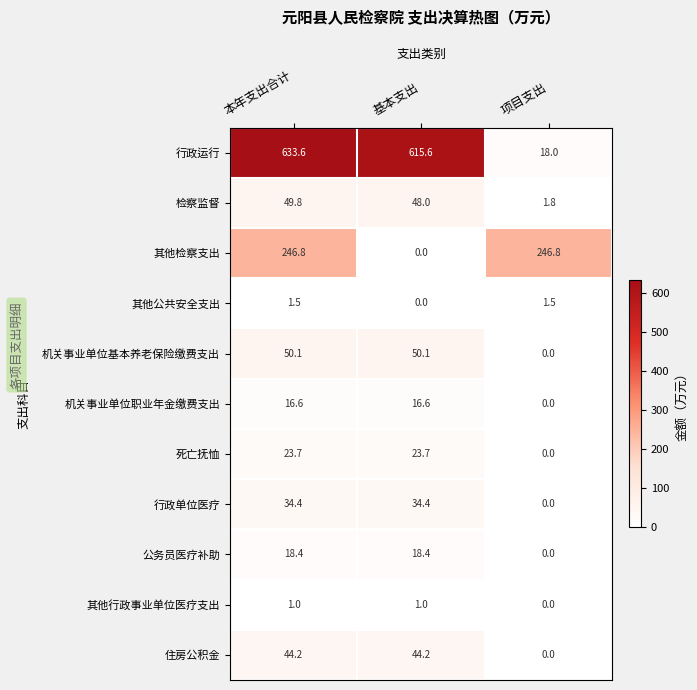

At which label does 住房公积金 reach its minimum?

项目支出